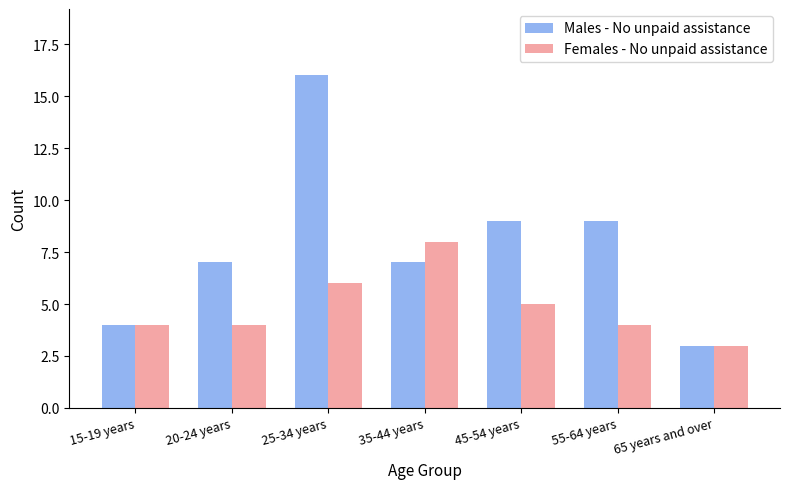

Which category has the lowest value in the Females - No unpaid assistance series?

65 years and over